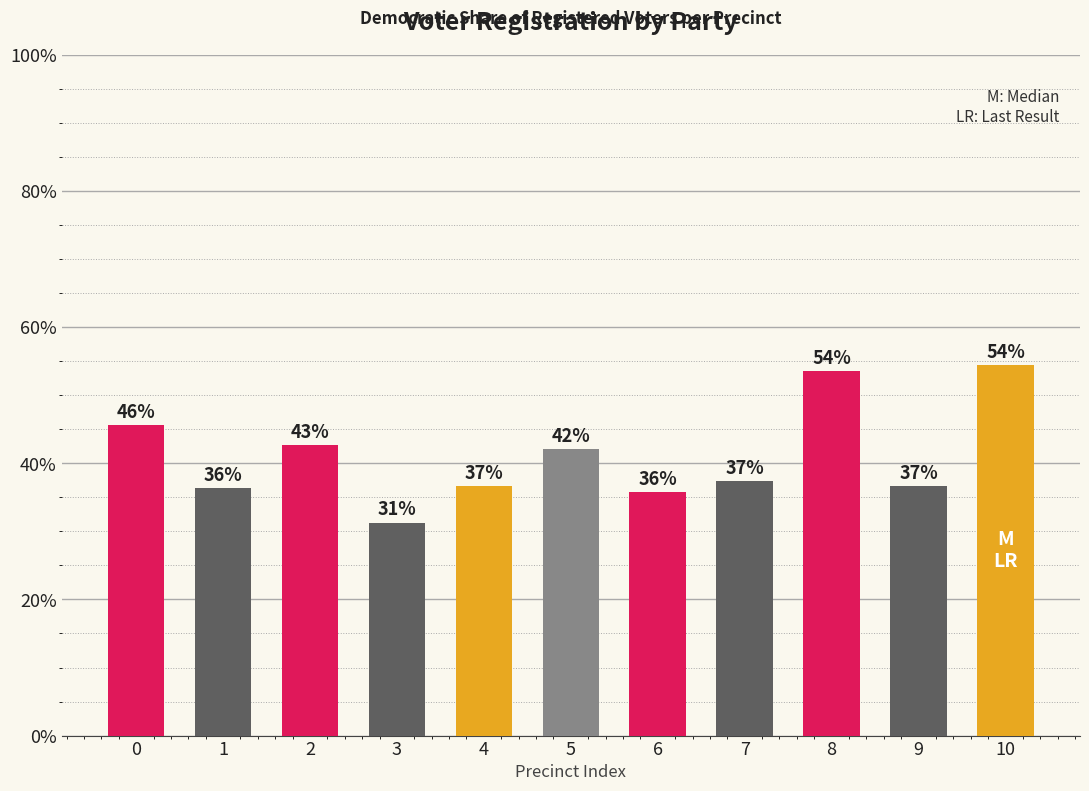

List the labels in order of value, smallest first.

3, 6, 1, 4, 9, 7, 5, 2, 0, 8, 10